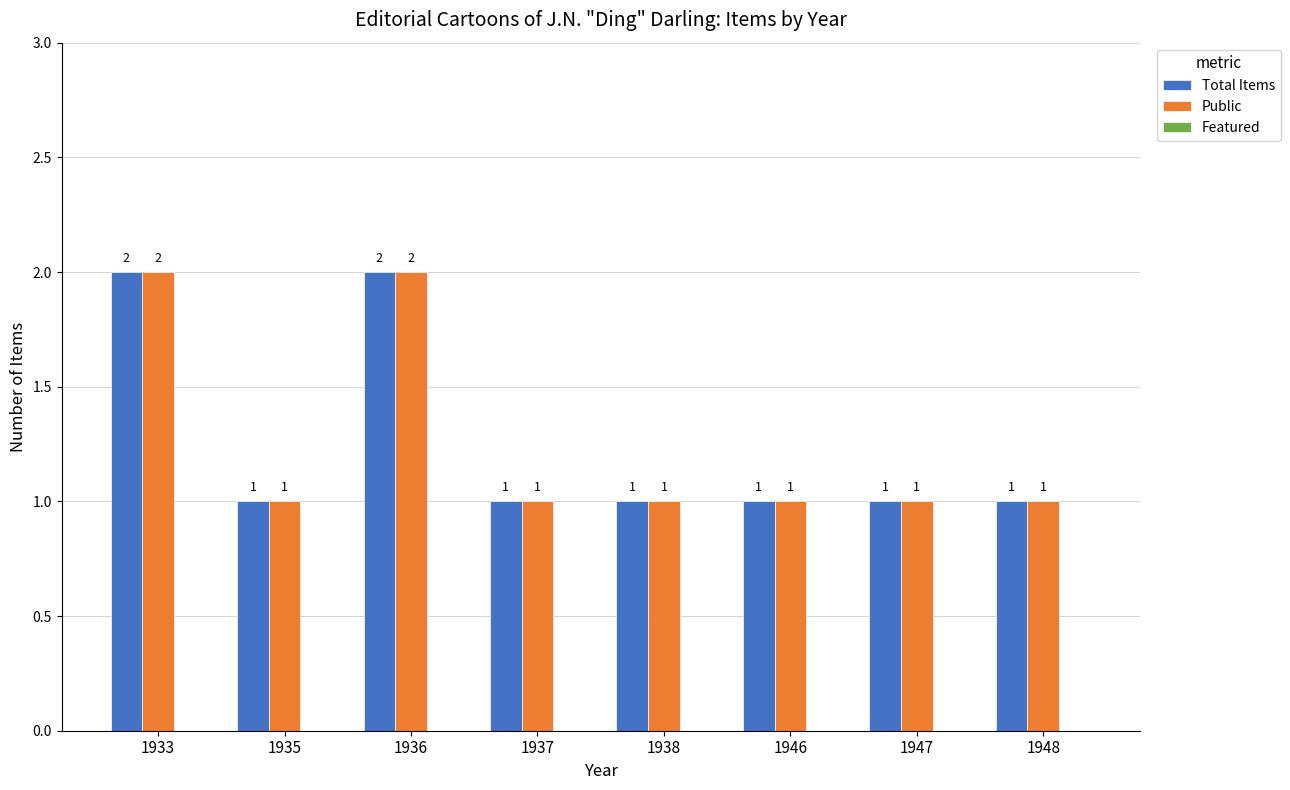

Is the value of Total Items at 1947 greater than the value of Public at 1936?

No